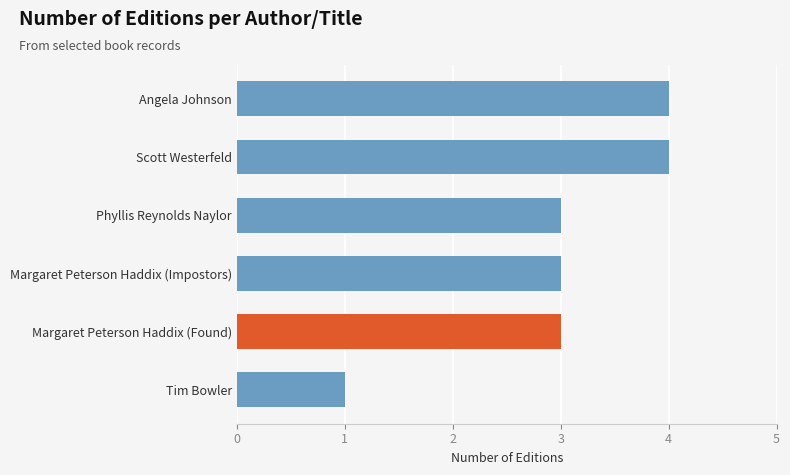

Reading bottom to top, what are all the values shown in this chart?

Tim Bowler=1	Margaret Peterson Haddix (Found)=3	Margaret Peterson Haddix (Impostors)=3	Phyllis Reynolds Naylor=3	Scott Westerfeld=4	Angela Johnson=4